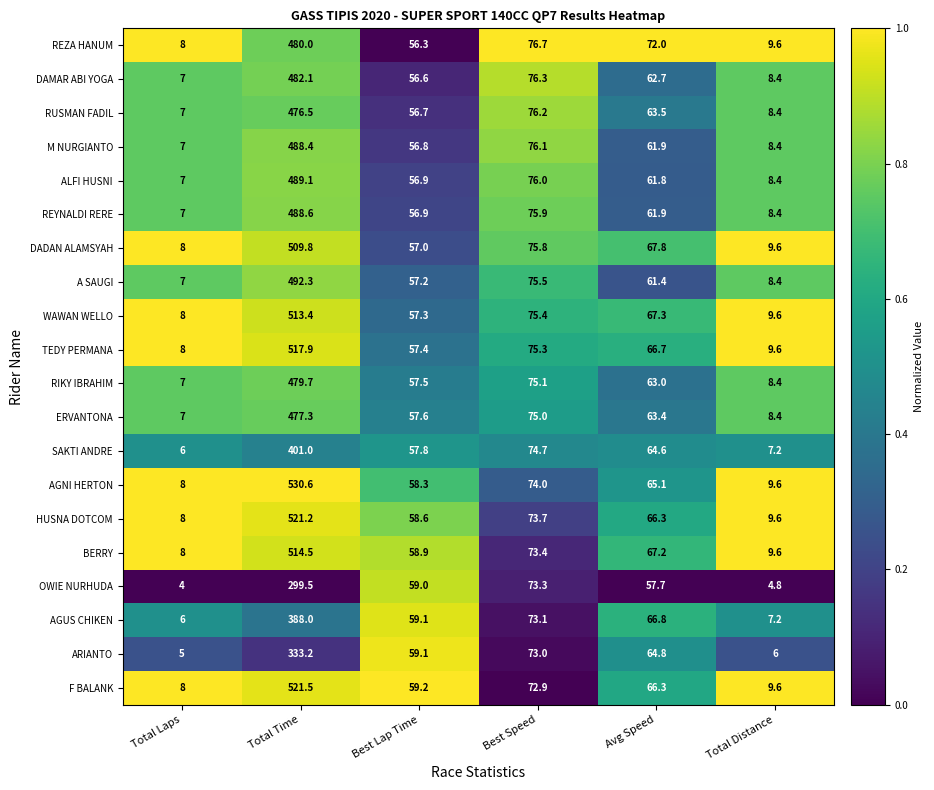

What is the difference between the highest and lowest values at Best Lap Time?

2.9